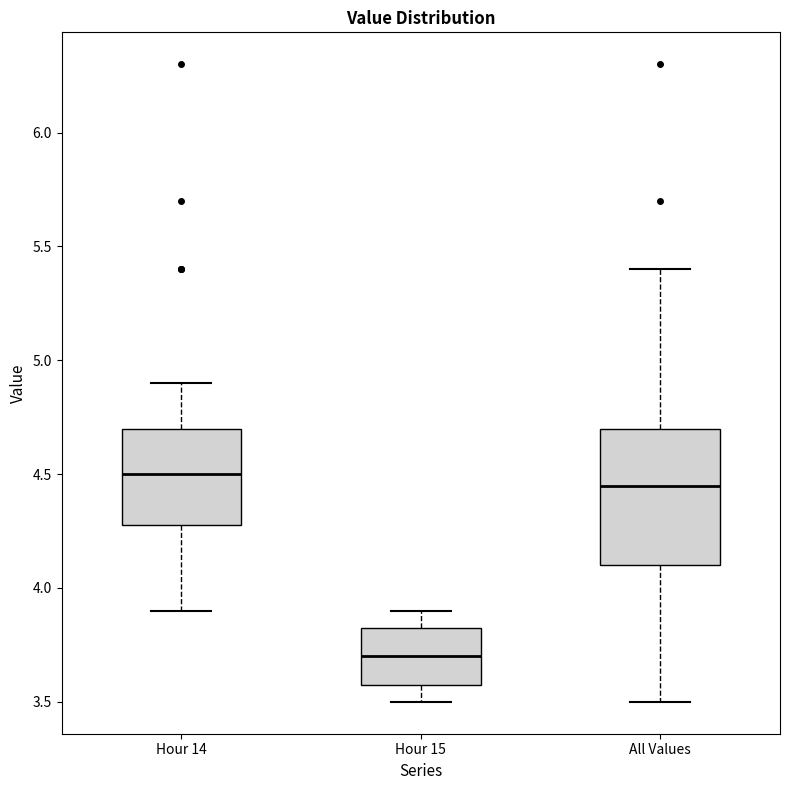

Reading left to right, transcribe this box plot: for each box, give where its median line is, the range the box spans, and where its two whiskers end, as read against the y-axis. The values are not printed on the chart, so give them approximately, as read against the axis.

Hour 14: median 4.50, box 4.30 to 4.70, whiskers 3.90 to 4.90
Hour 15: median 3.70, box 3.60 to 3.85, whiskers 3.50 to 3.90
All Values: median 4.45, box 4.10 to 4.70, whiskers 3.50 to 5.40